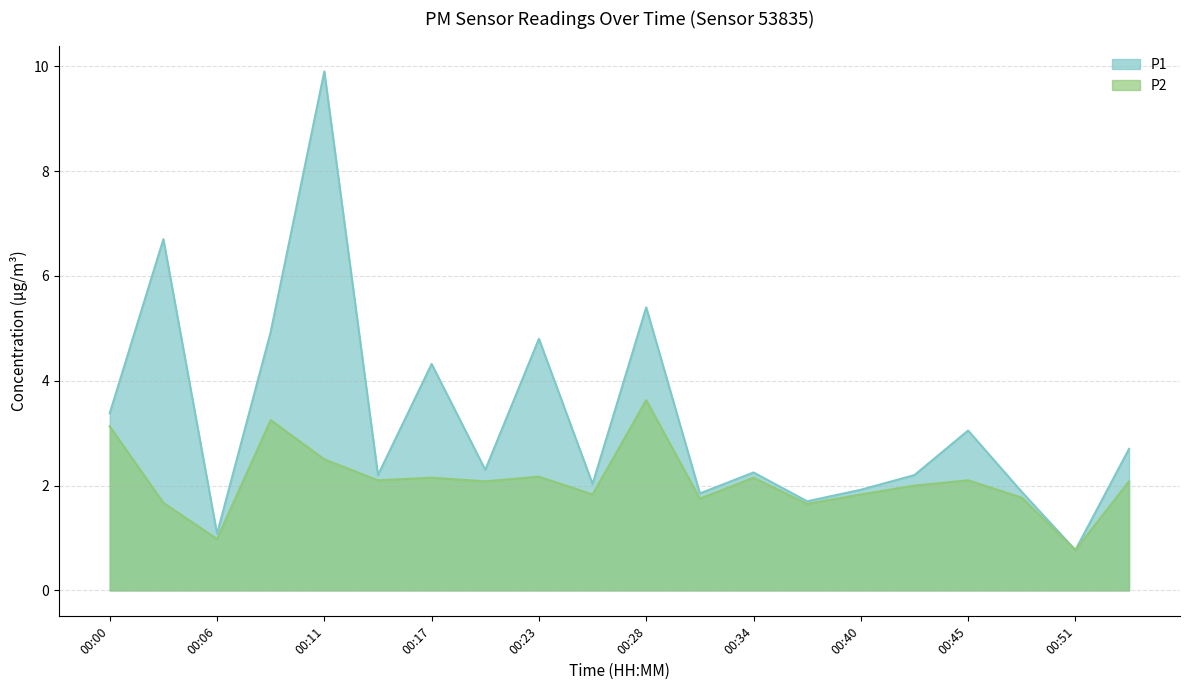

At how many categories does at least one series exceed 7?

1